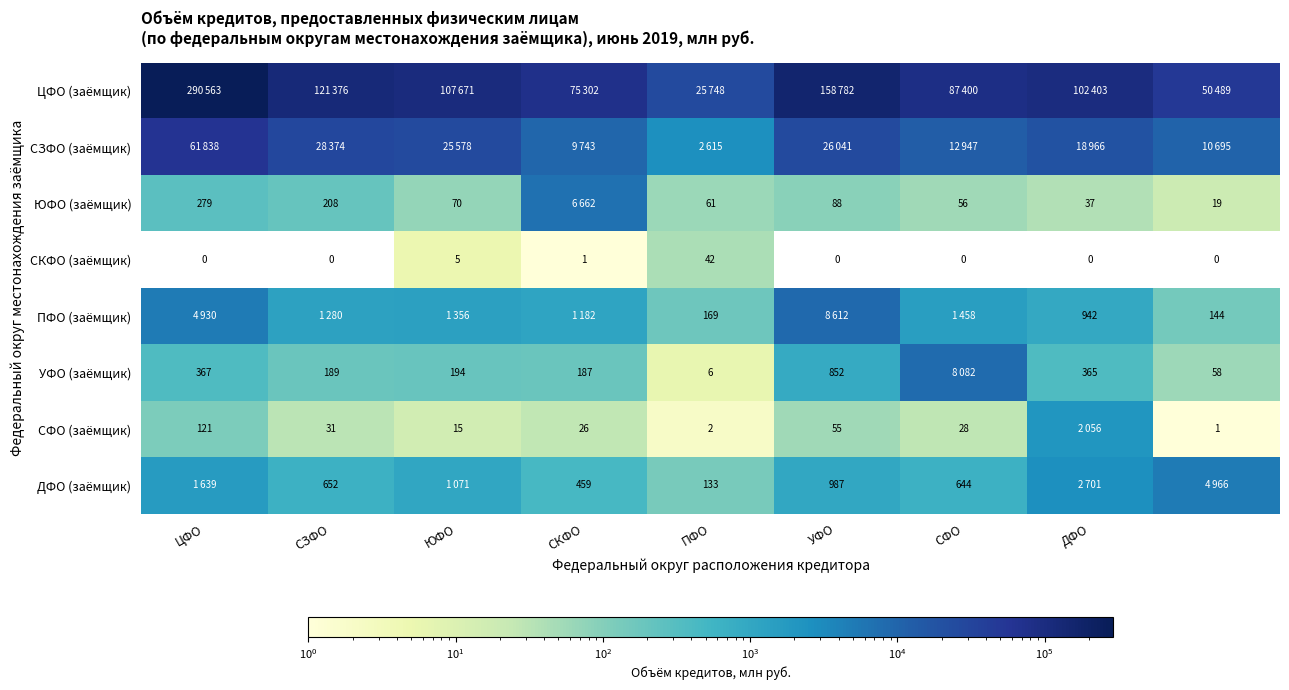

What is the sum of the СФО (заёмщик) values at УФО and ЮФО?

70